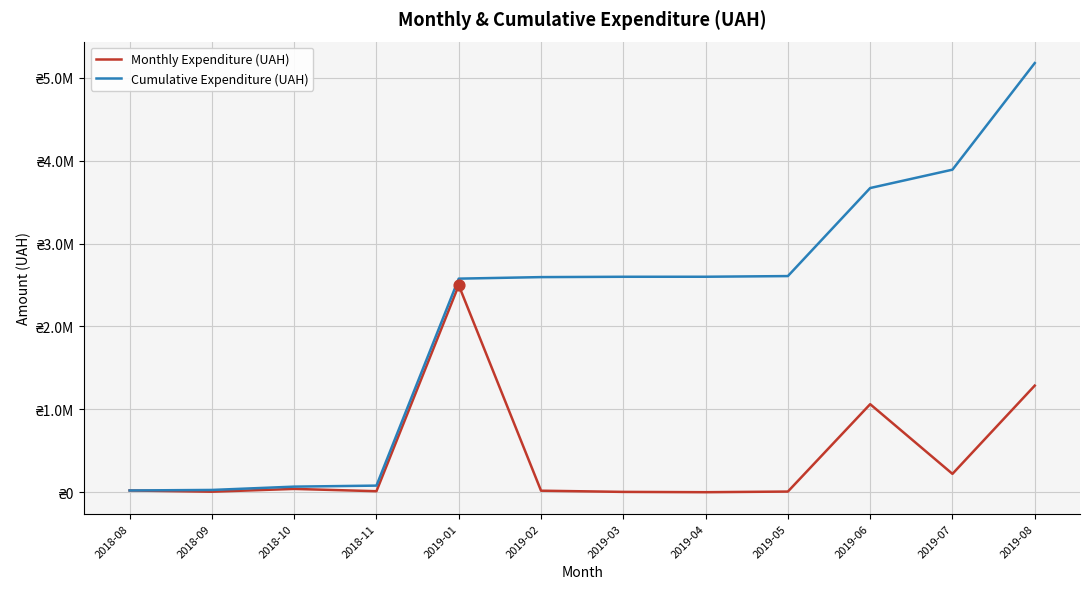

Is the value of Monthly Expenditure (UAH) at 2018-11 greater than the value of Cumulative Expenditure (UAH) at 2019-02?

No